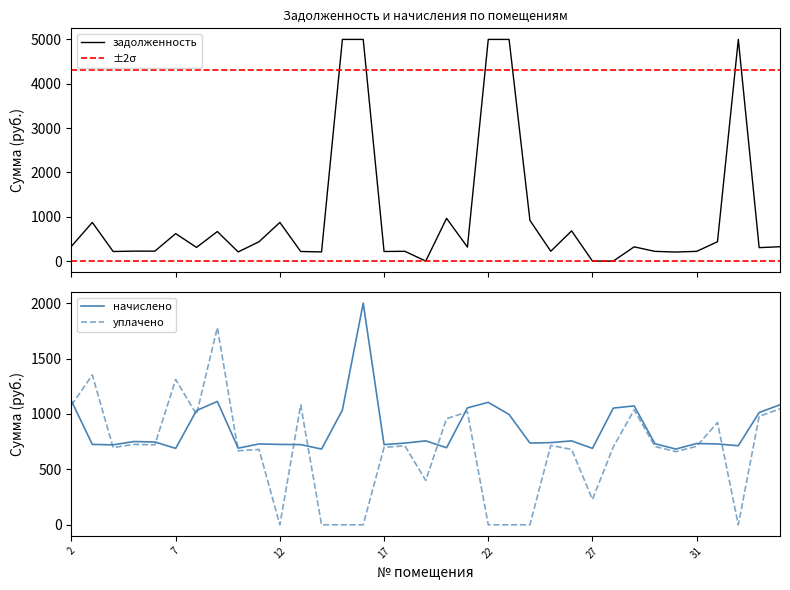

The value of начислено at 12 is 365.0. True or false?

False